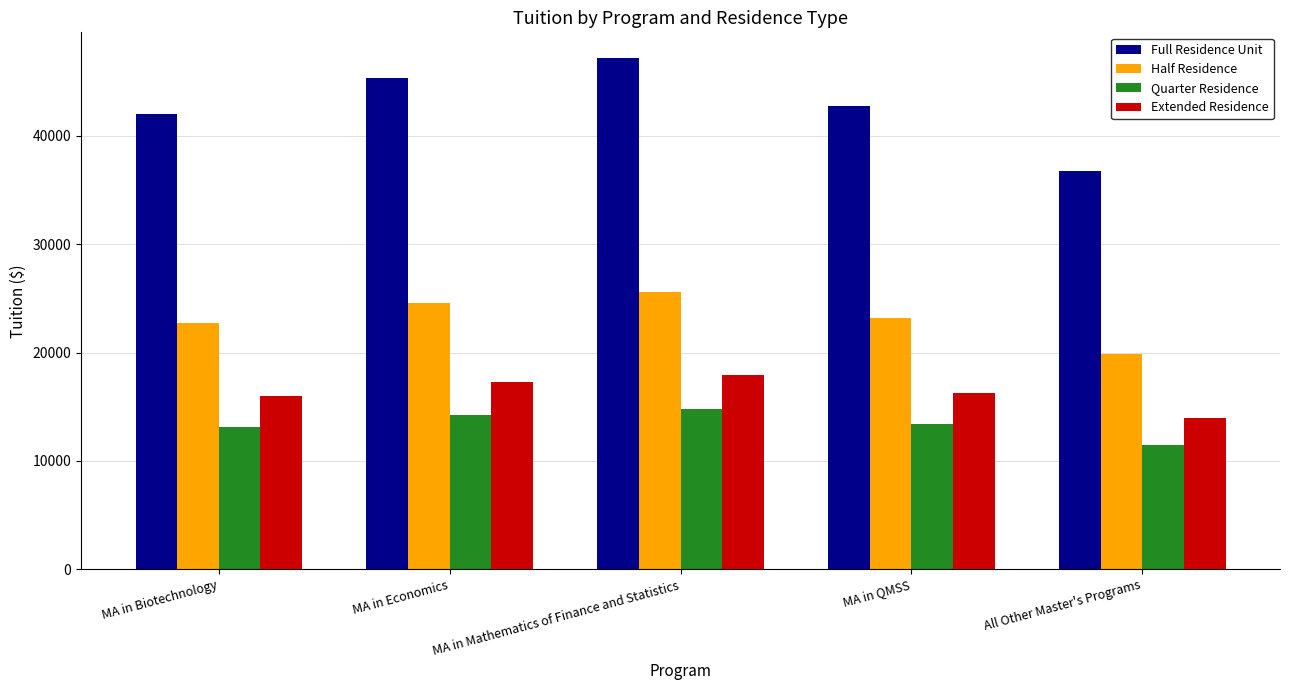

True or false: Extended Residence has a value of 9467 at All Other Master's Programs.

False